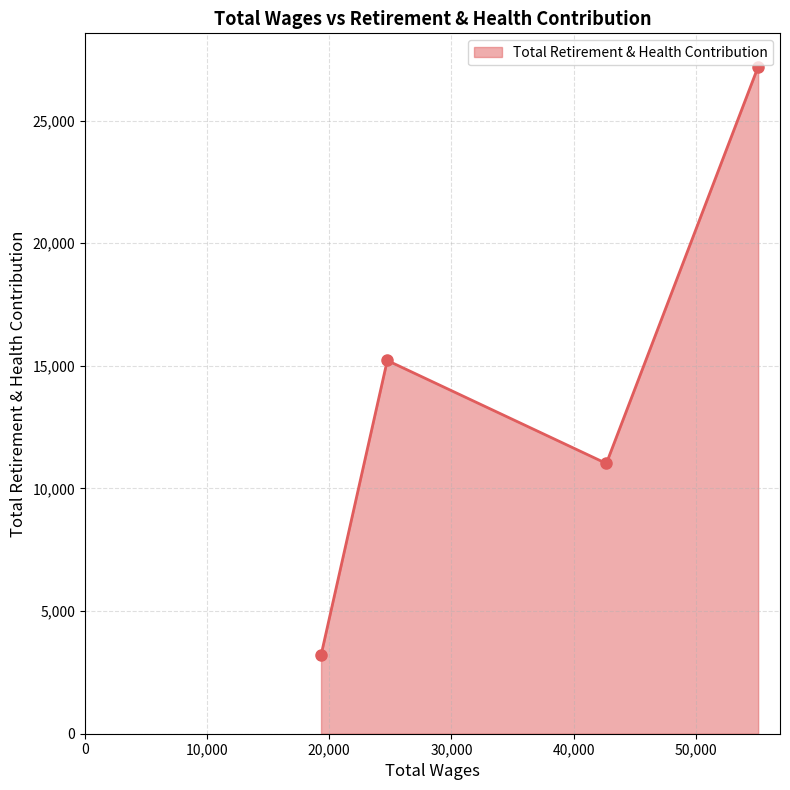

How many interior local valleys (lower than both neighbors) does the data have?

1